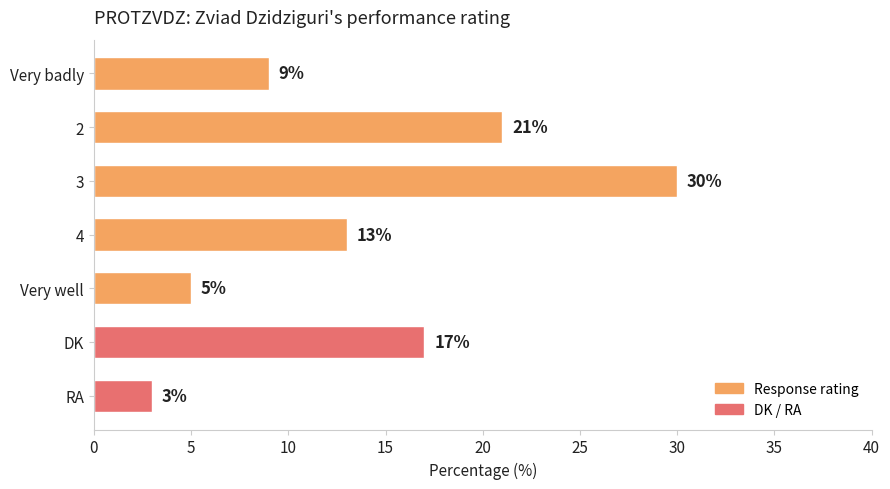

What is the sum of all values?

98